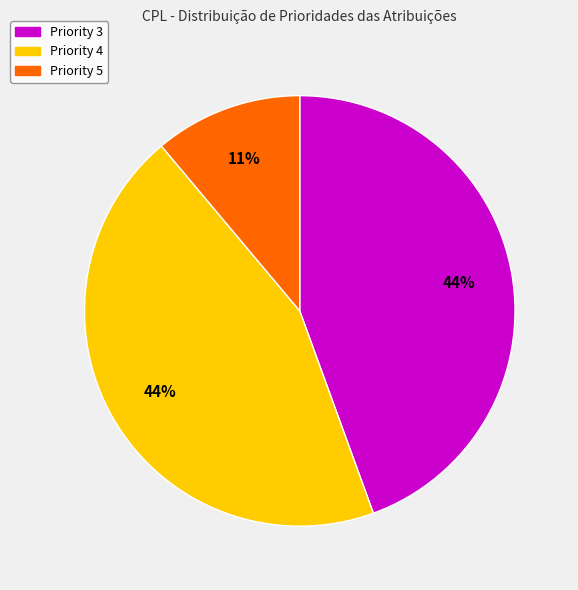

Does any single category account for the majority?

No